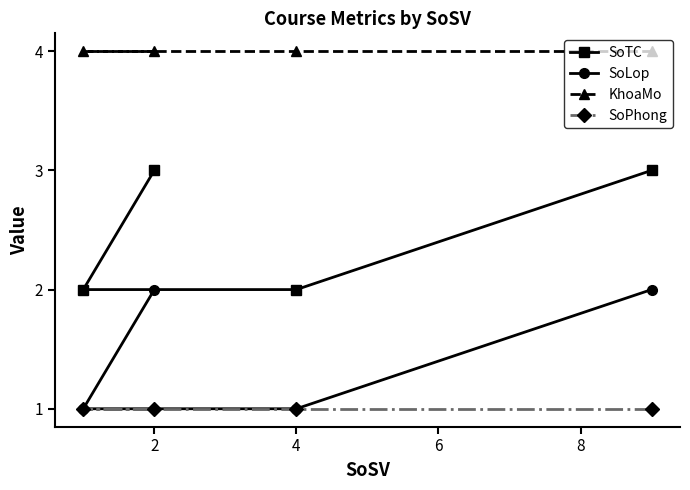

The value of KhoaMo at 2 is 1. True or false?

False